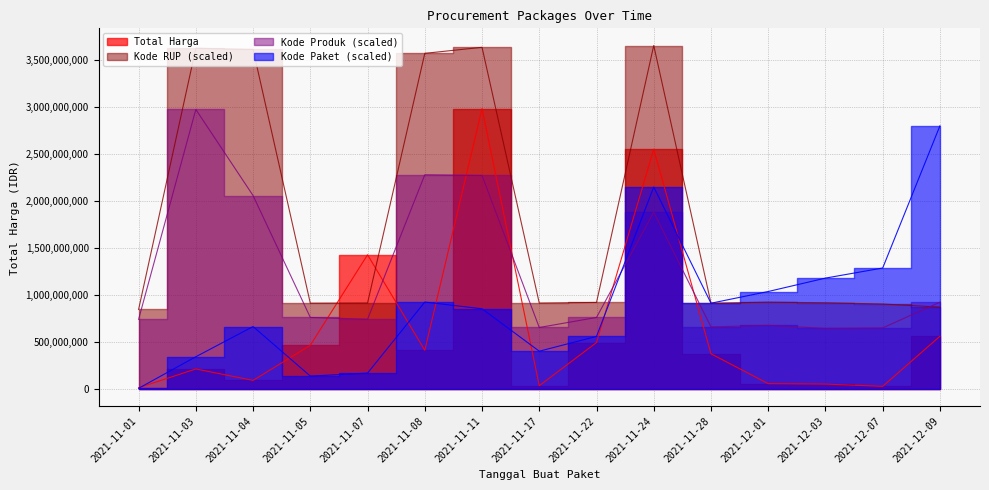

What are all the series names shown in the legend?

Total Harga, Kode Paket, Kode Produk, Kode RUP